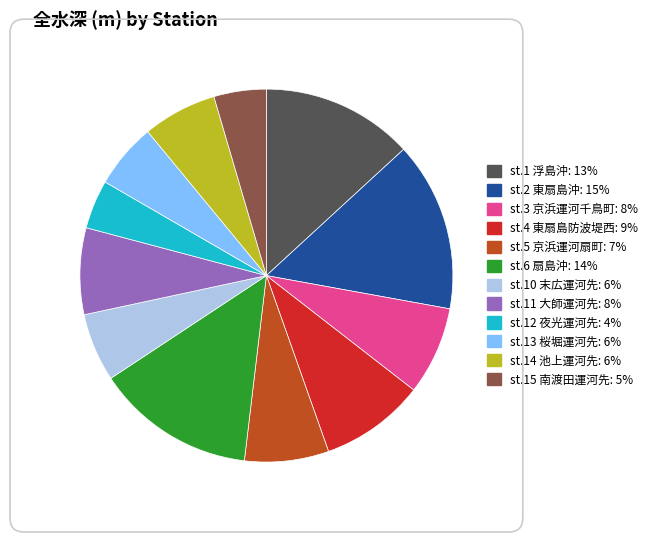

Is st.3 京浜運河千鳥町 the majority of the pie?

No